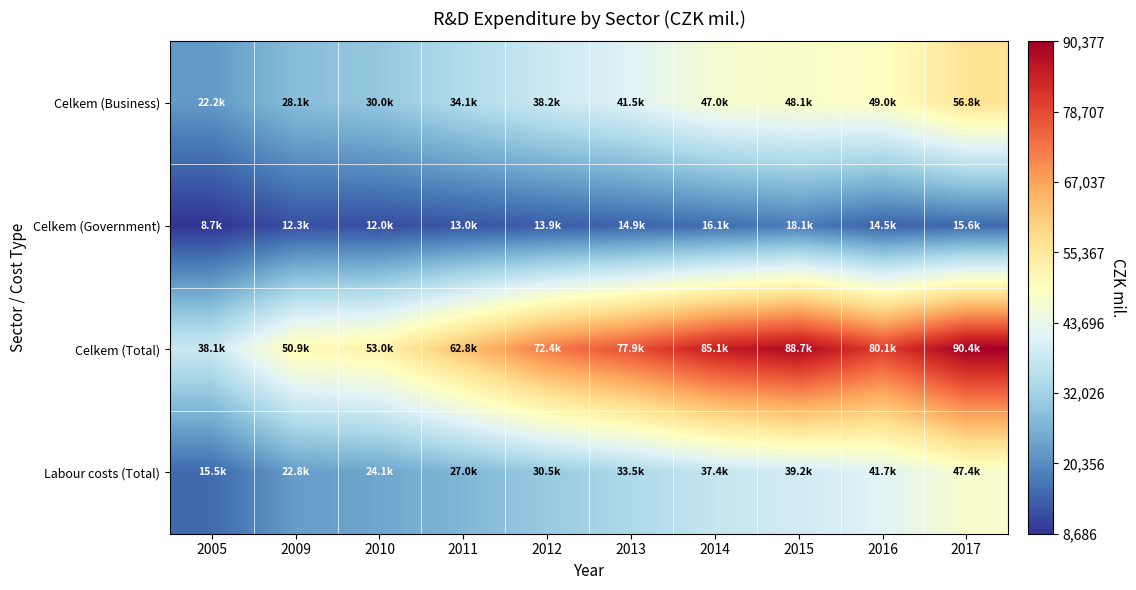

Count the number of data series in this chart.

4